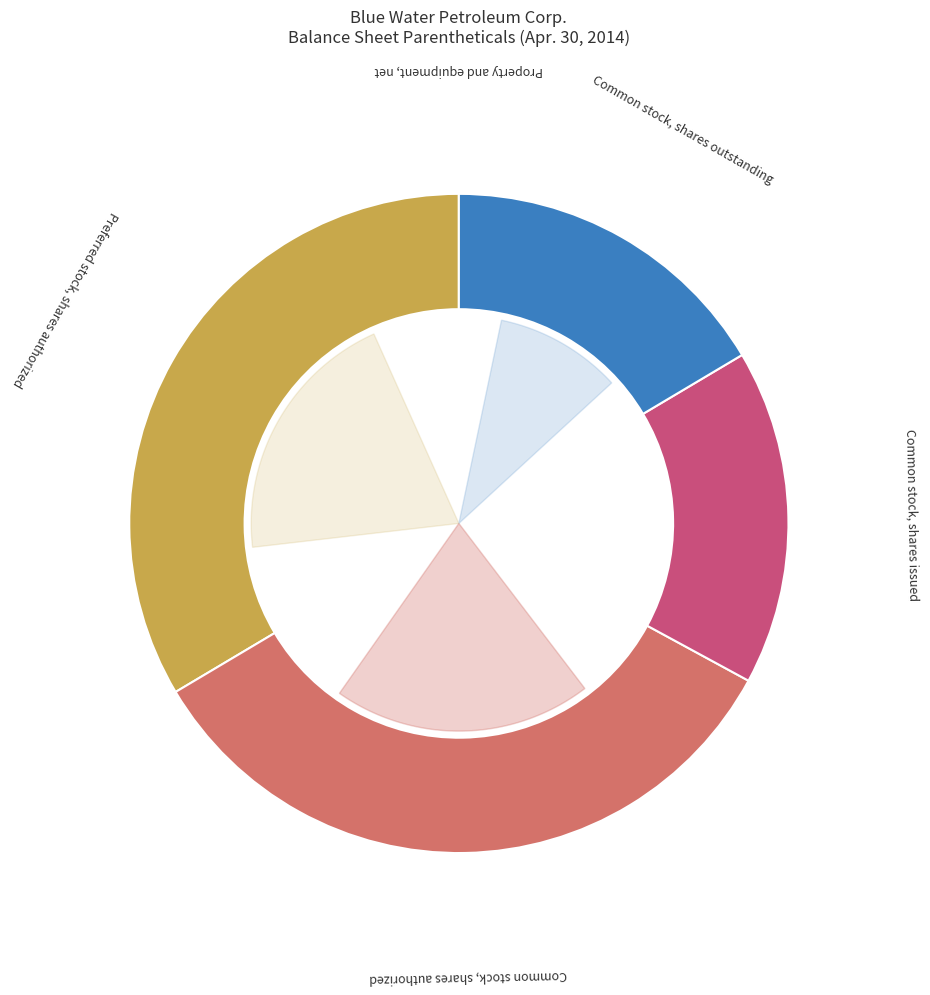

The Common stock, shares authorized slice represents 34% of the pie. True or false?

True